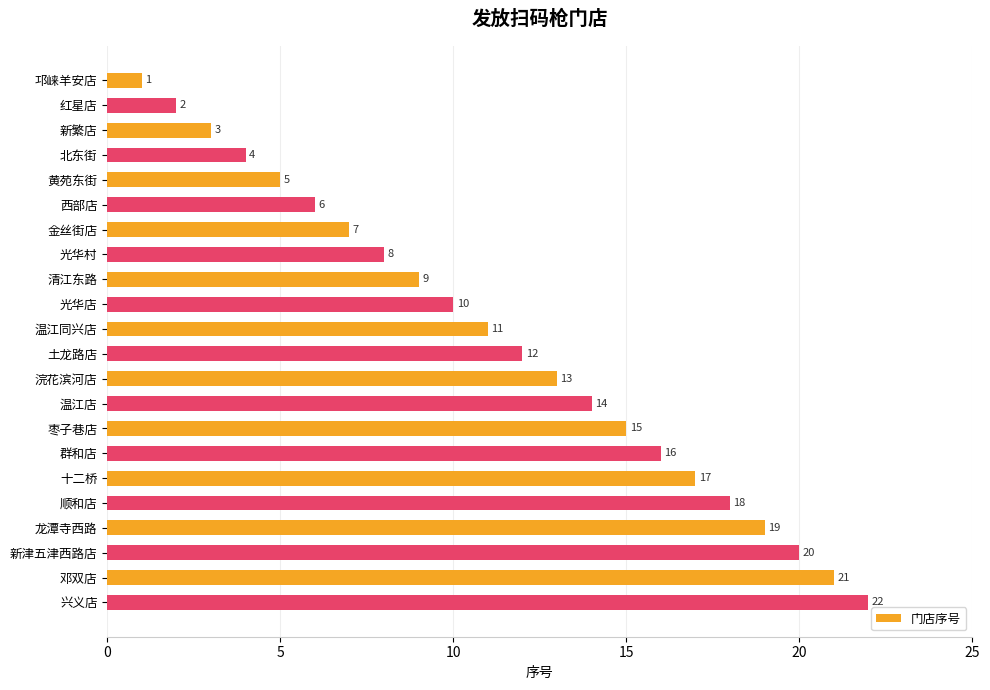

What is the approximate value at 光华店?

10